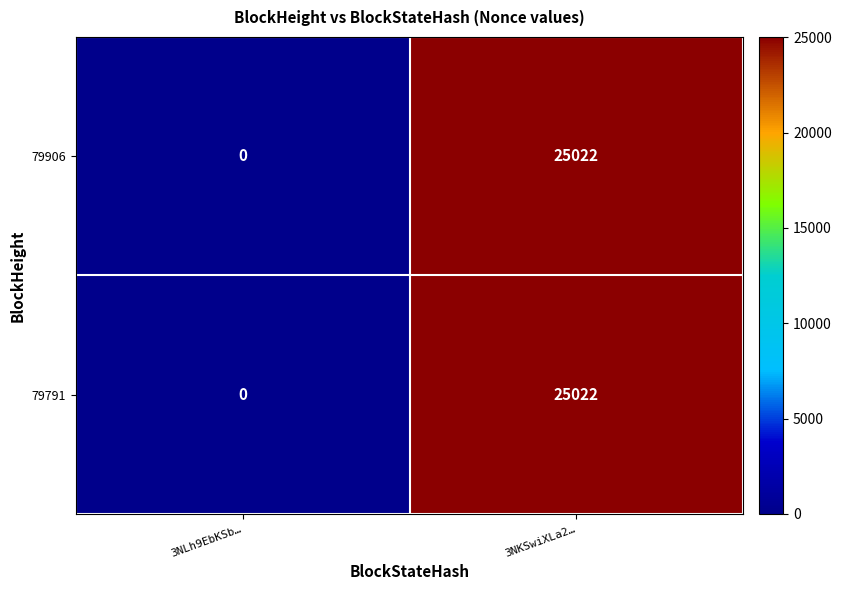

What is the sum of the 79906 values at 3NKSwiXLa2… and 3NLh9EbKSb…?

25022